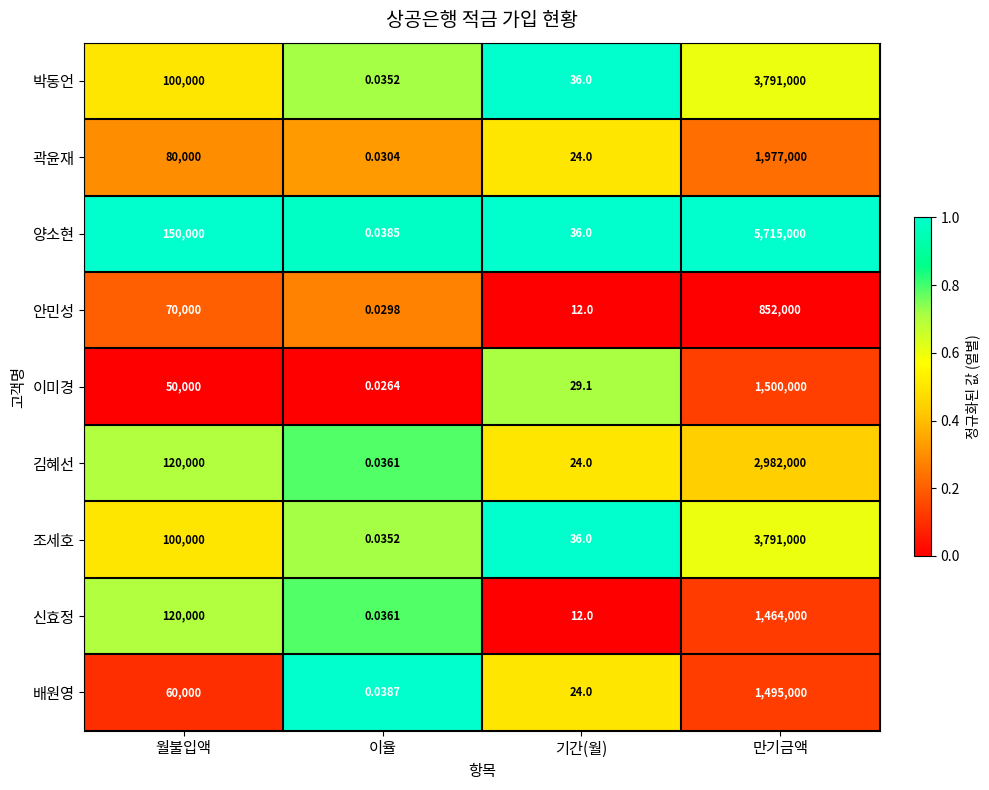

Which series changed the most between 월불입액 and 이율?

양소현